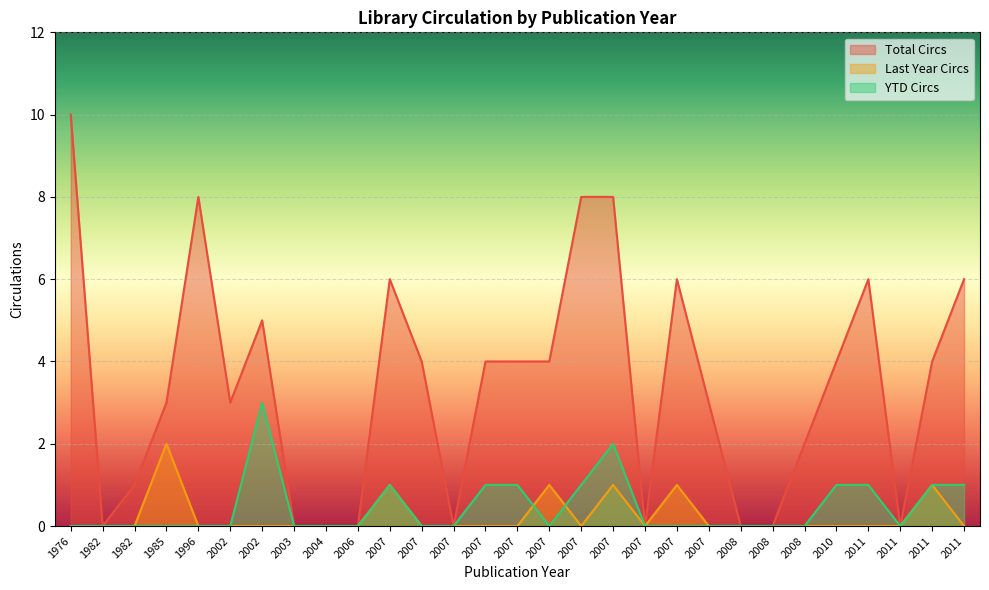

What is the difference between the highest and lowest values at 2007?

5